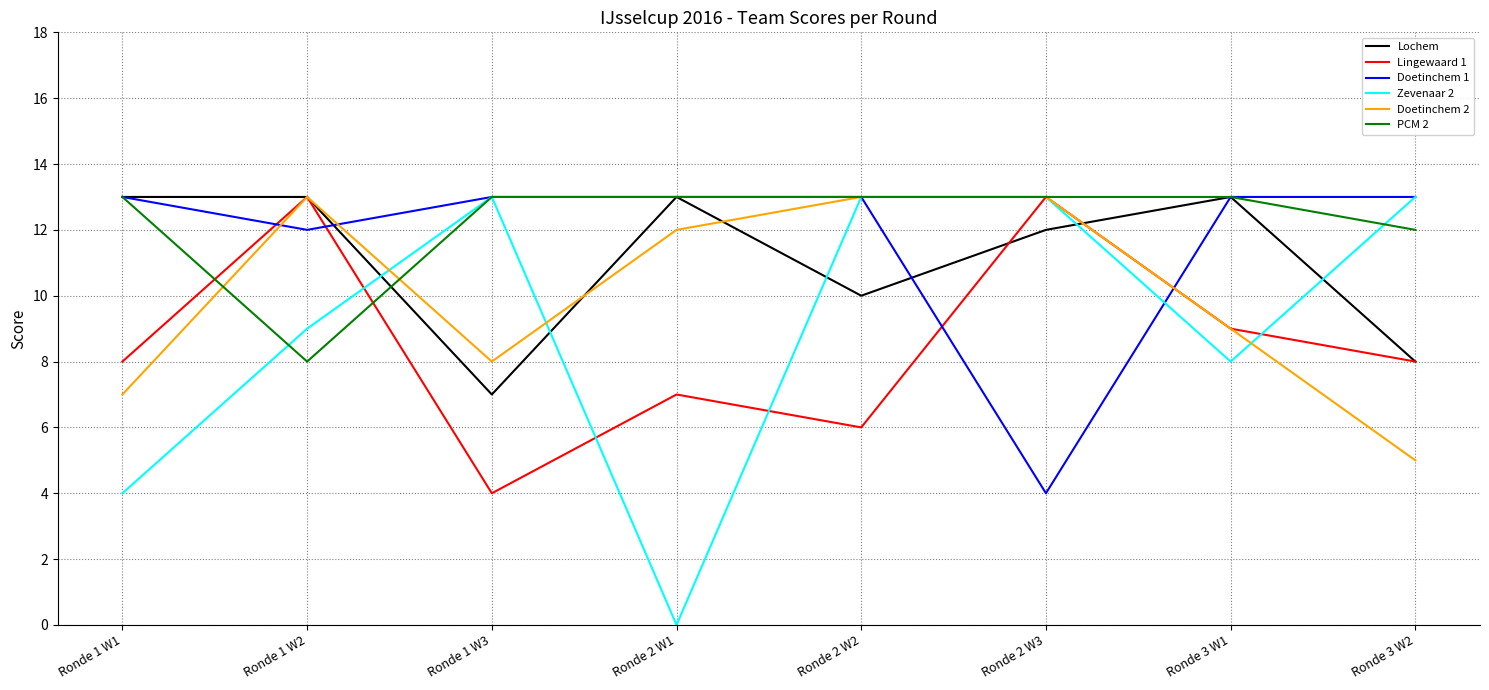

What is the difference between the maximum and second lowest values in the PCM 2 series?

1